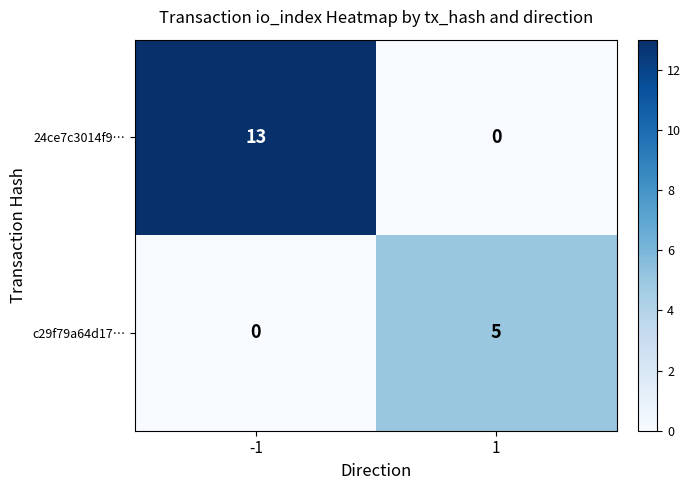

How many series are shown in this chart?

2